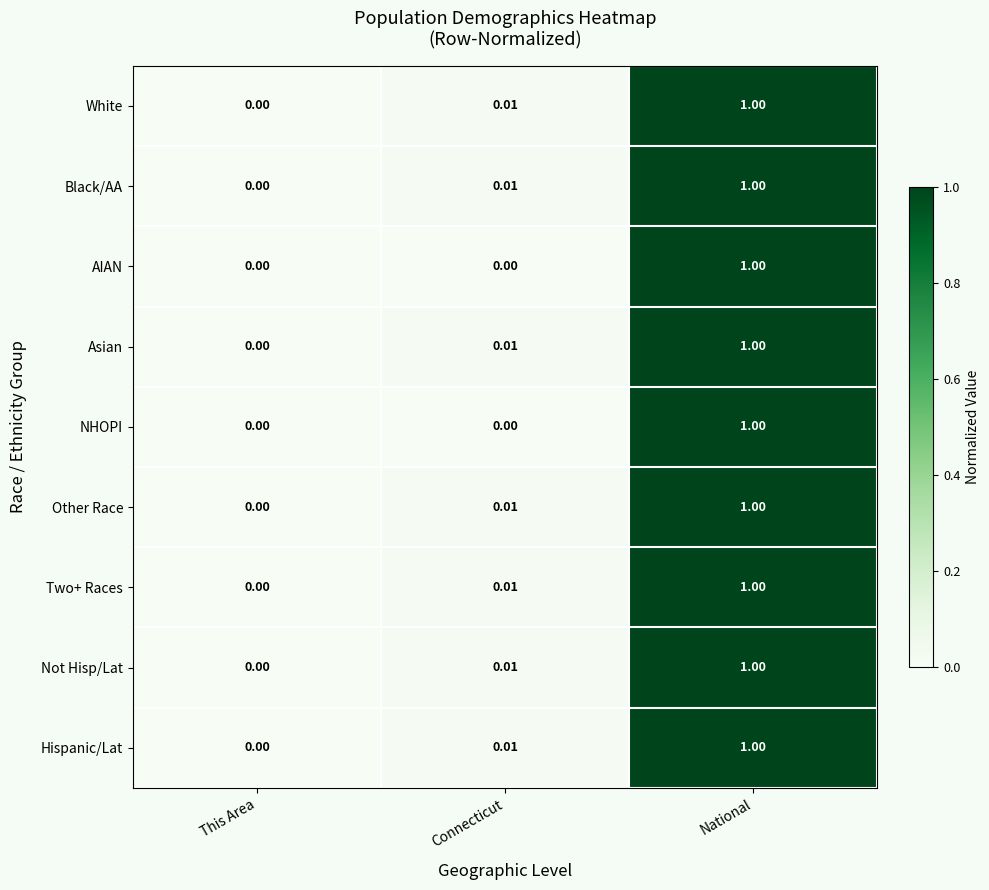

List the labels in order of White value, largest first.

National, Connecticut, This Area